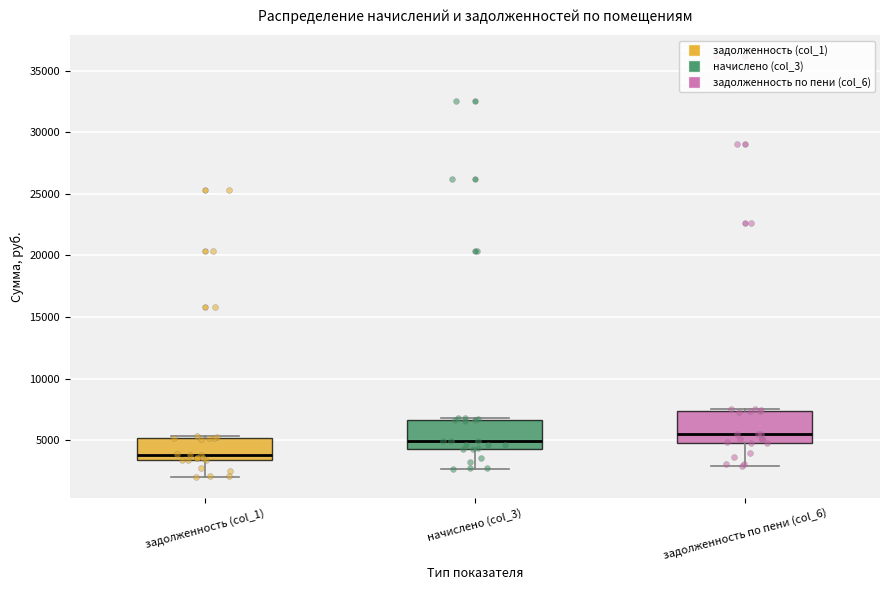

Reading left to right, read every box against the y-axis: the position of its median line, the range the box covers, and the ends of its whiskers. The values are not printed on the chart, so give them approximately, as read against the axis.

задолженность (col_1): median 4000, box 3500 to 5000, whiskers 2000 to 5500
начислено (col_3): median 5000, box 4500 to 6500, whiskers 2500 to 7000
задолженность по пени (col_6): median 5500, box 5000 to 7500, whiskers 3000 to 7500 (just above the box's upper edge)